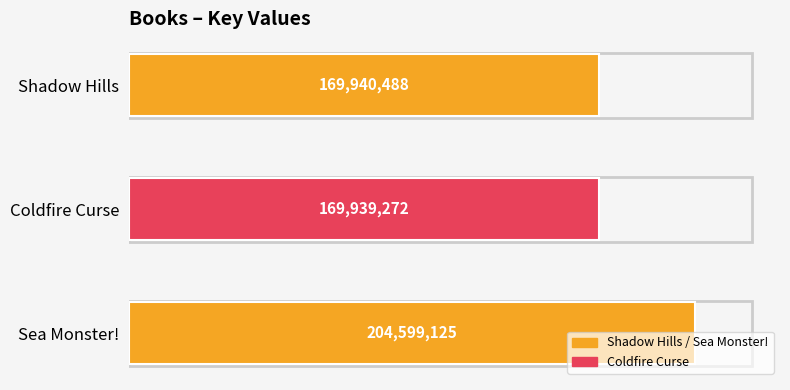

How many bars are there in total?

3